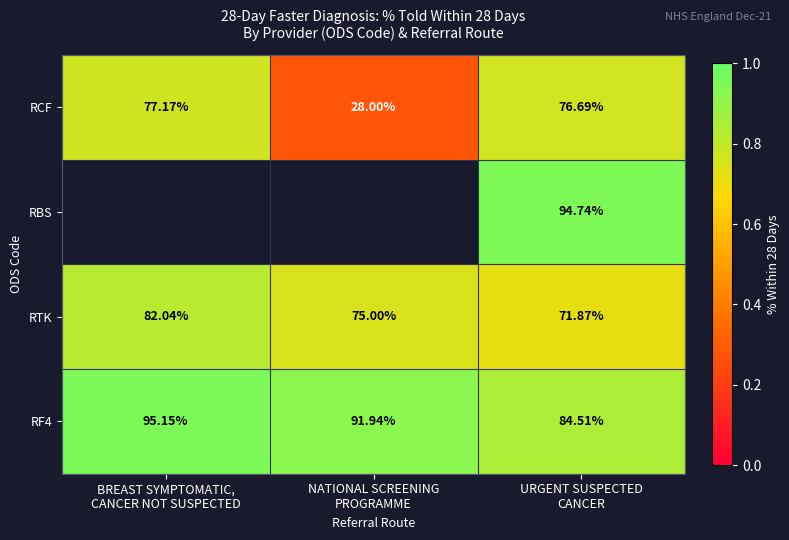

How many positive values does the RBS series have?

1